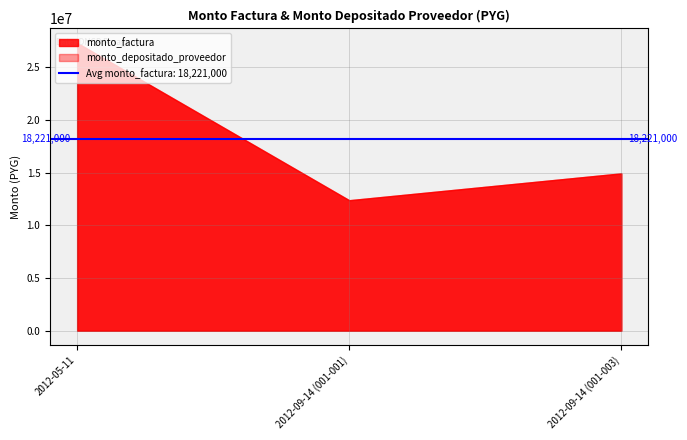

How many data points in monto_factura are above 14941500?

1